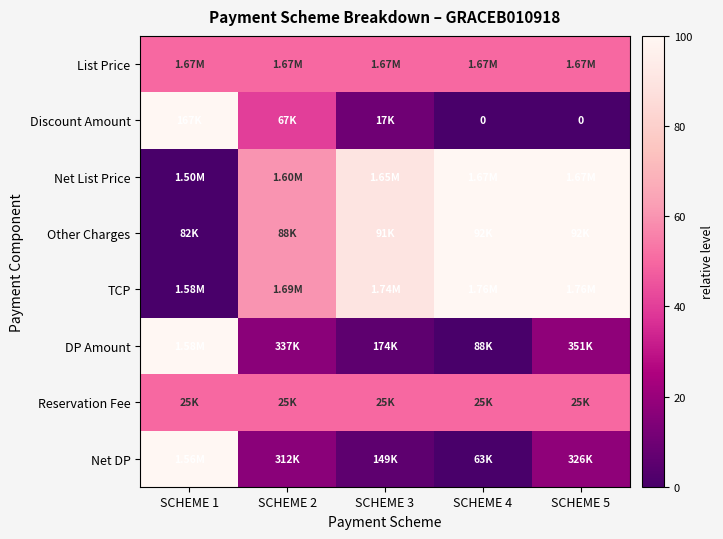

At which category does the chart reach its minimum across all series?

SCHEME 4